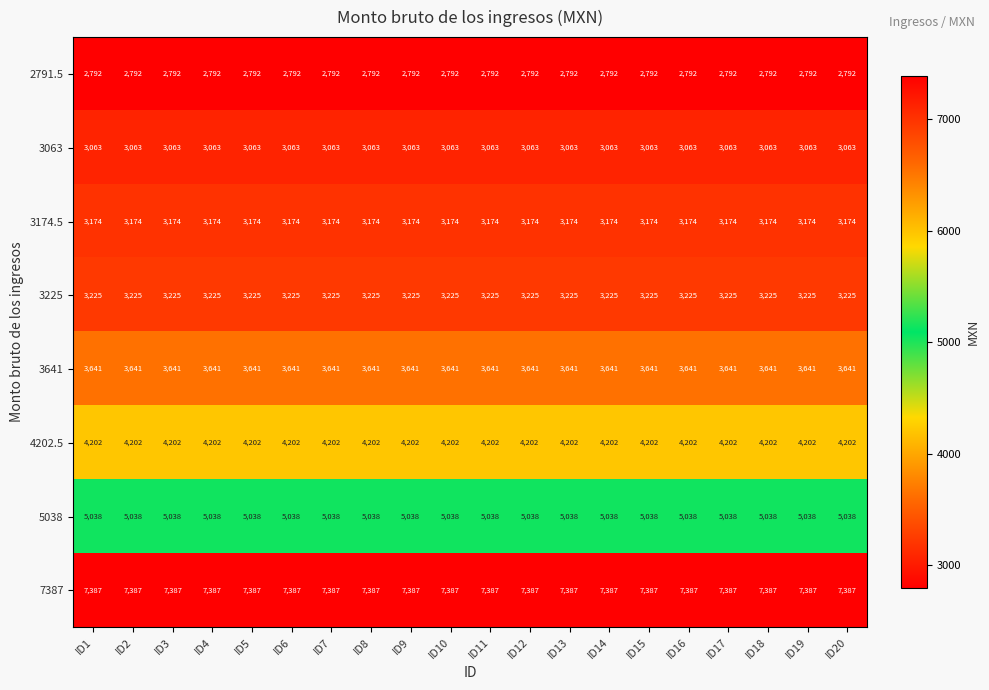

What is the maximum value shown in the chart?

7387